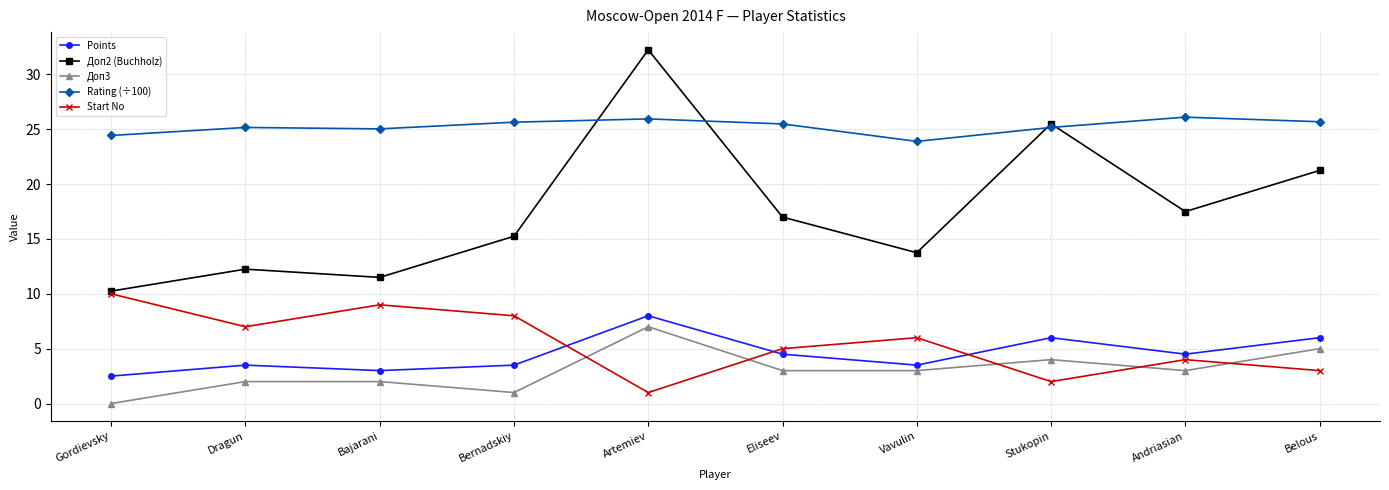

Which series has the widest spread of values?

Доп2 (Buchholz)